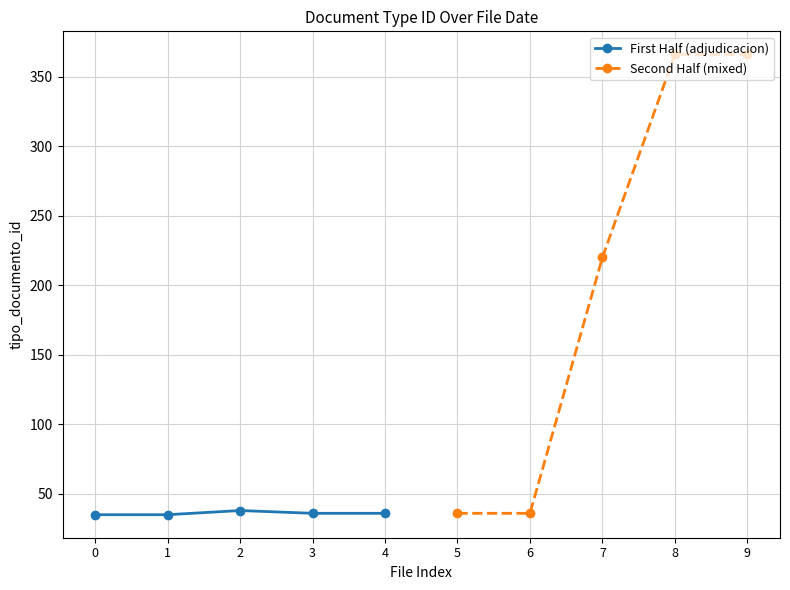

Count the First Half (adjudicacion) values in the range 35 to 36.

4